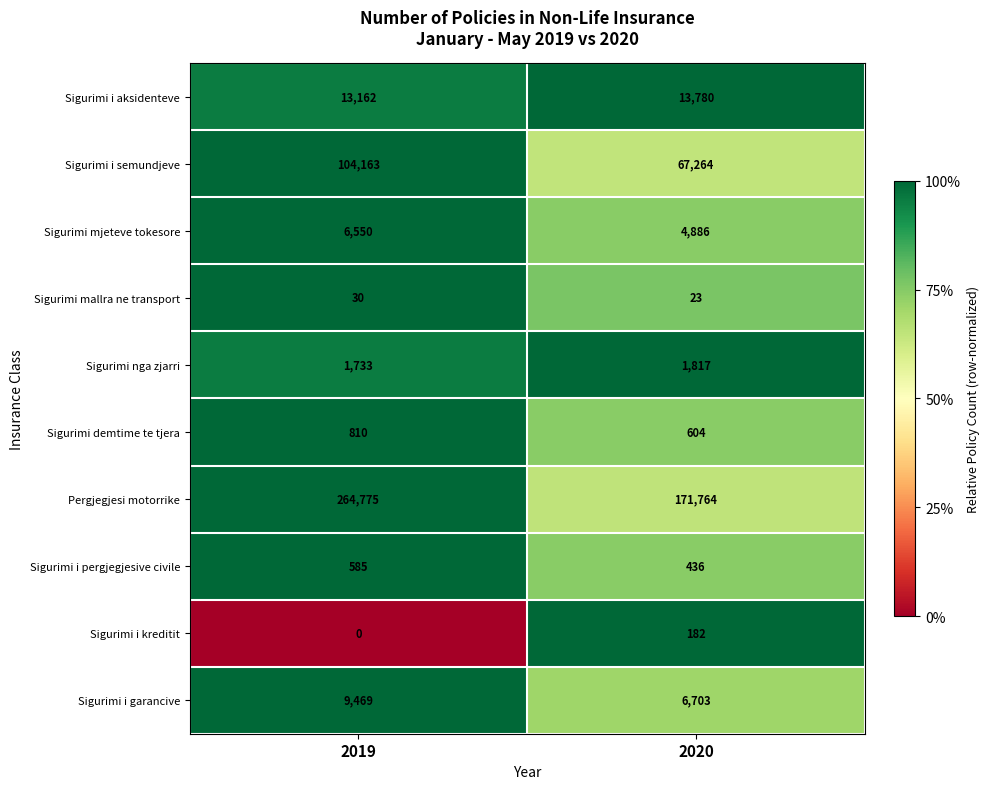

At which category does the chart reach its peak across all series?

2019